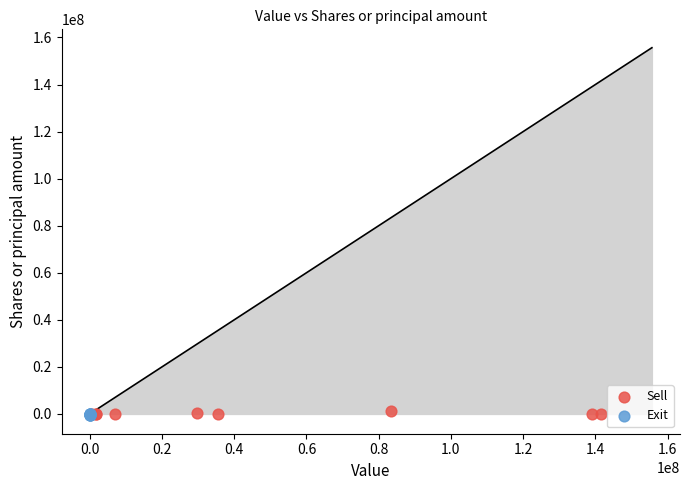

What are all the series names shown in the legend?

Sell, Exit